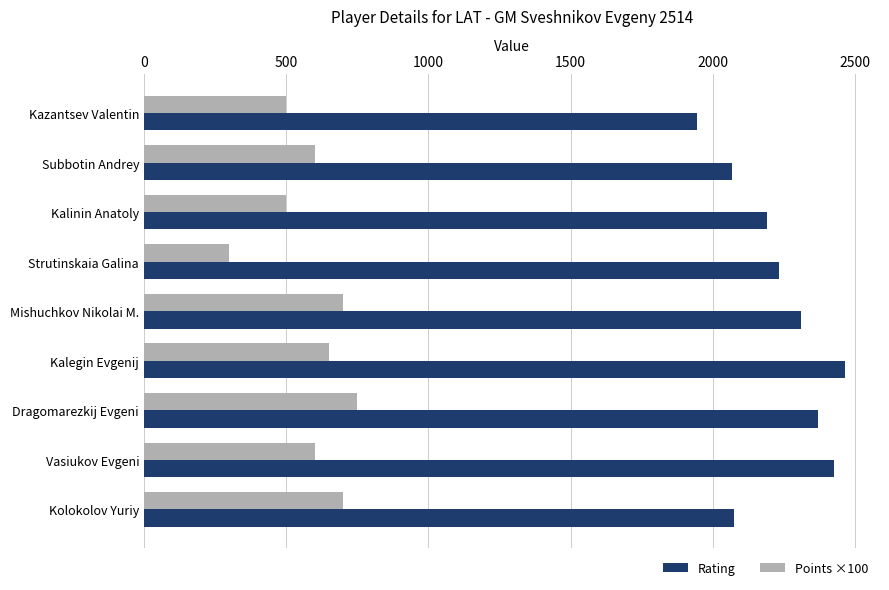

Between Strutinskaia Galina and Mishuchkov Nikolai M., which series saw the biggest shift?

Points ×100